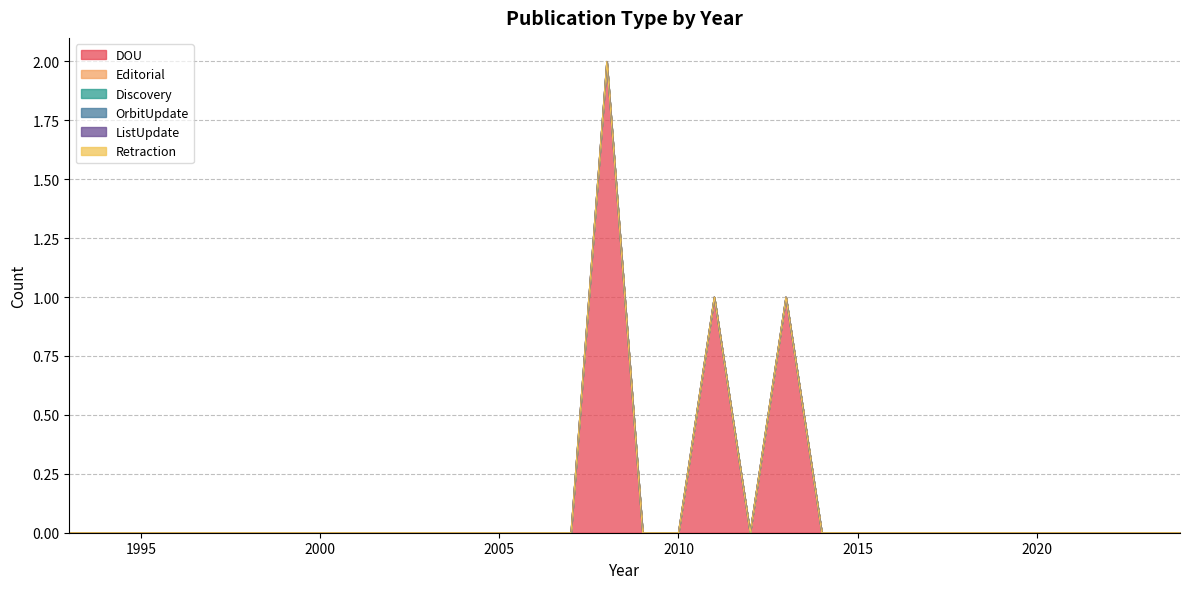

Does the chart have visible grid lines?

Yes